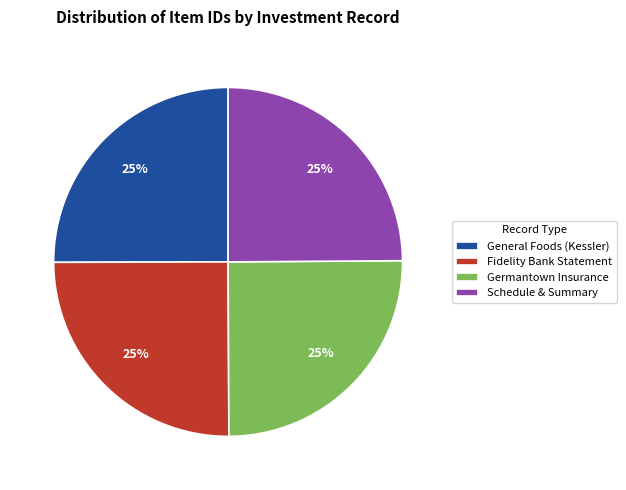

What percentage is the Germantown Insurance slice, to the nearest percent?

25%